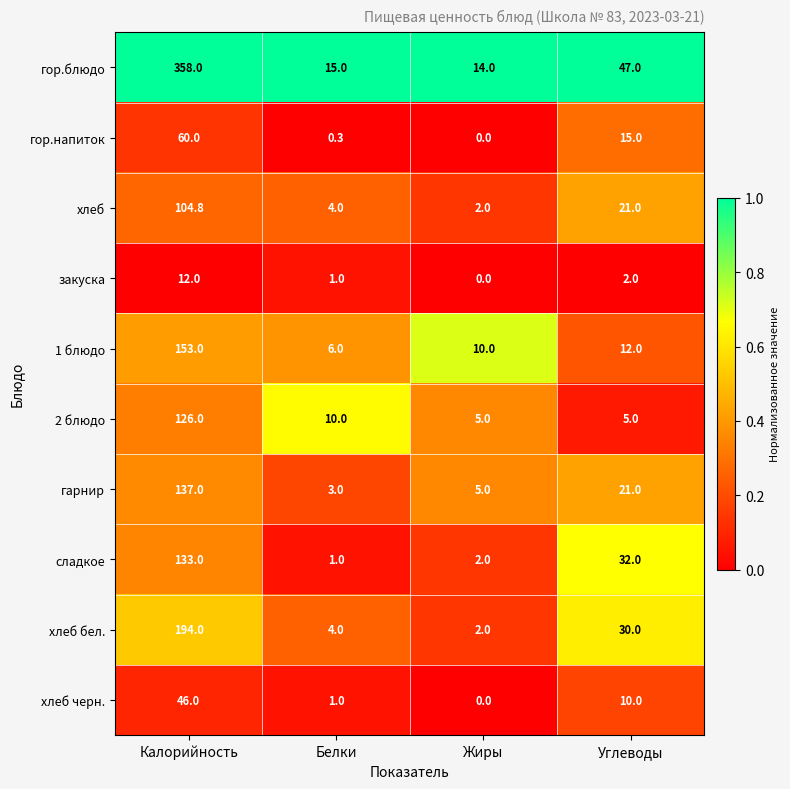

Rank the categories by хлеб черн. value from lowest to highest.

Жиры, Белки, Углеводы, Калорийность